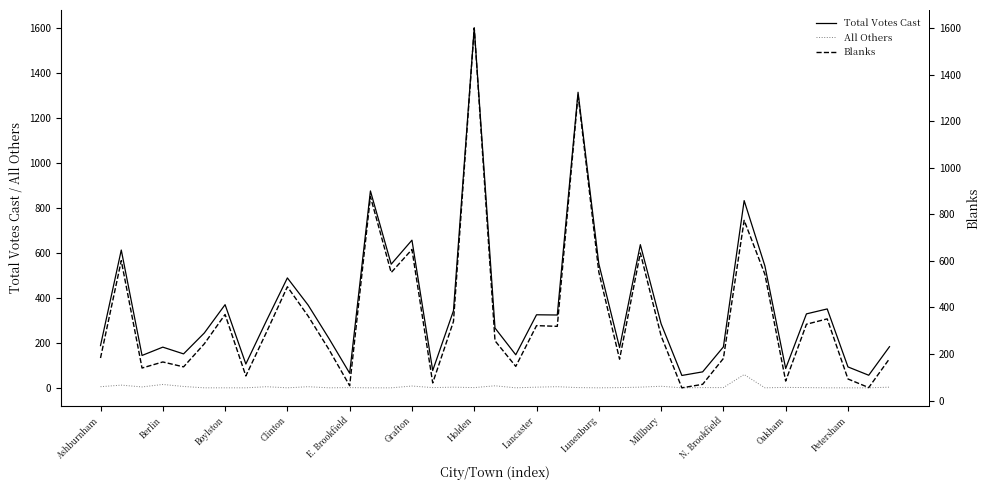

True or false: Total Votes Cast and All Others cross at least once.

False